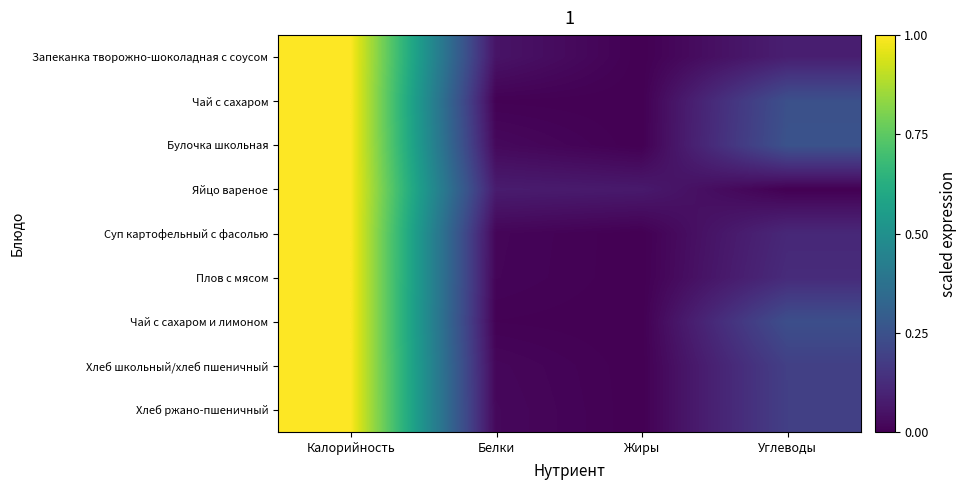

At how many categories does at least one series exceed 0?

4